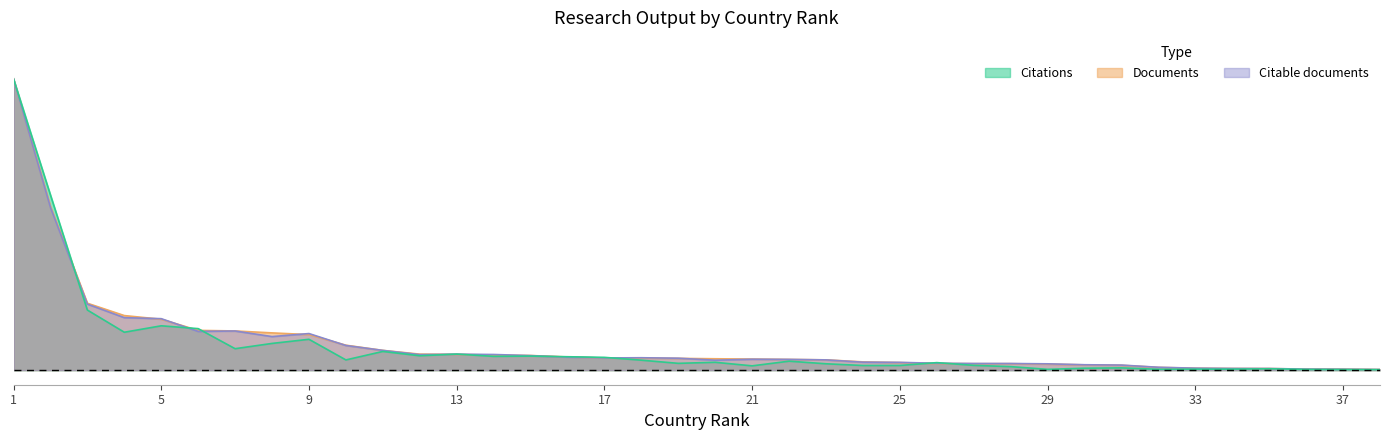

At 10, list the series in order from smallest to largest.

Citations, Citable documents, Documents